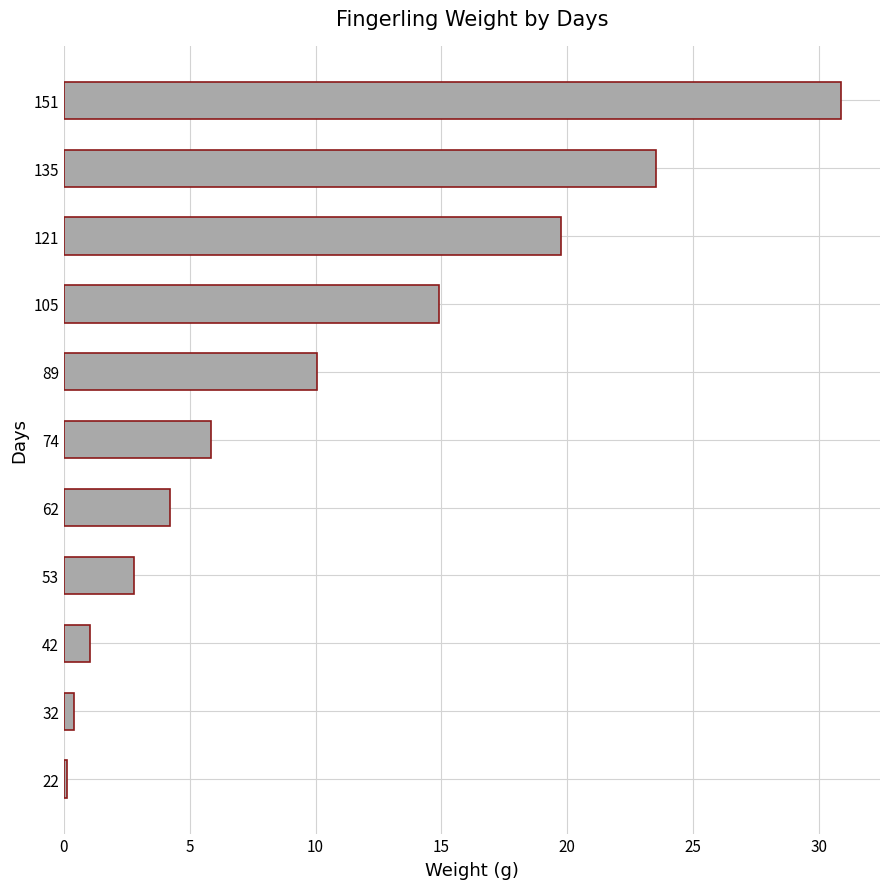

Are the bars horizontal?

Yes